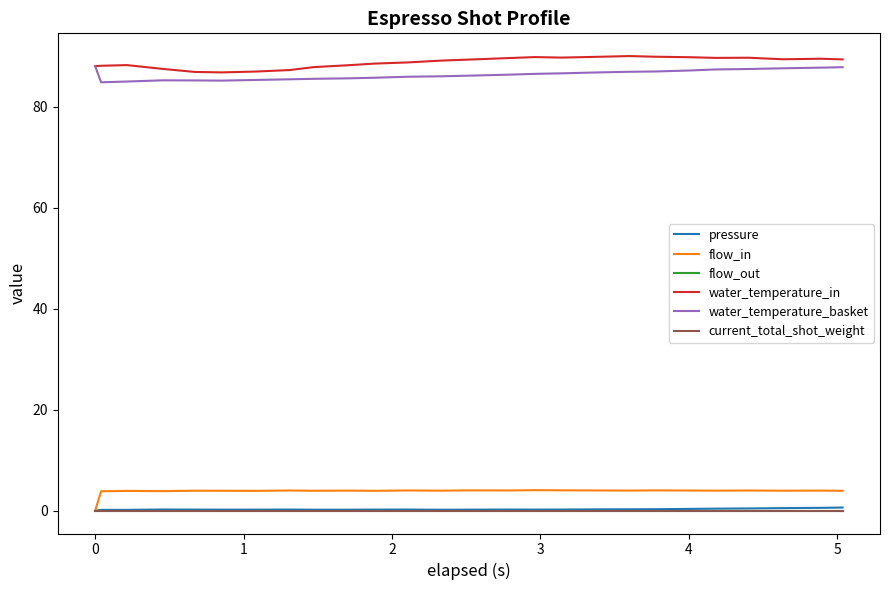

Which series has the widest spread of values?

flow_in